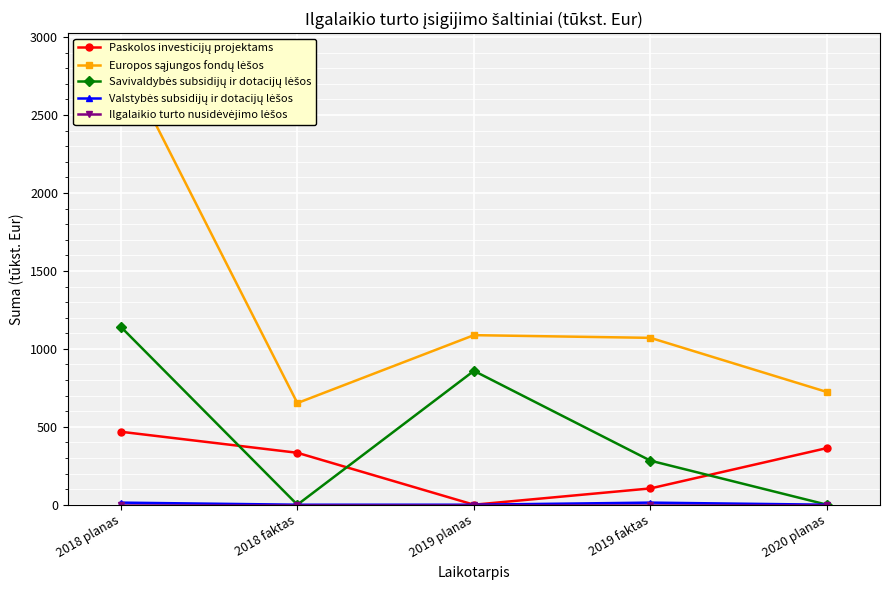

Reading left to right, what are all the values shown in this chart?

Paskolos investicijų projektams: 2018 planas=468.1	2018 faktas=333.2	2019 planas=0.0	2019 faktas=104.6	2020 planas=363.6
Europos sąjungos fondų lėšos: 2018 planas=2881.4	2018 faktas=652.2	2019 planas=1087.9	2019 faktas=1070.5	2020 planas=723.0
Savivaldybės subsidijų ir dotacijų lėšos: 2018 planas=1141.4	2018 faktas=0.0	2019 planas=858.9	2019 faktas=282.5	2020 planas=0.0
Valstybės subsidijų ir dotacijų lėšos: 2018 planas=13.4	2018 faktas=0.0	2019 planas=0.0	2019 faktas=13.4	2020 planas=0.0
Ilgalaikio turto nusidėvėjimo lėšos: 2018 planas=0.0	2018 faktas=0.0	2019 planas=0.0	2019 faktas=0.0	2020 planas=0.0